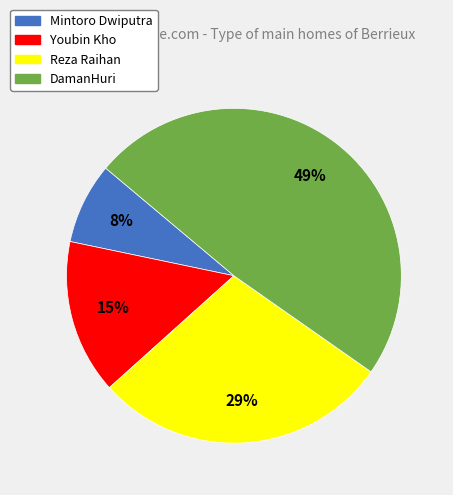

The Reza Raihan slice represents 41% of the pie. True or false?

False